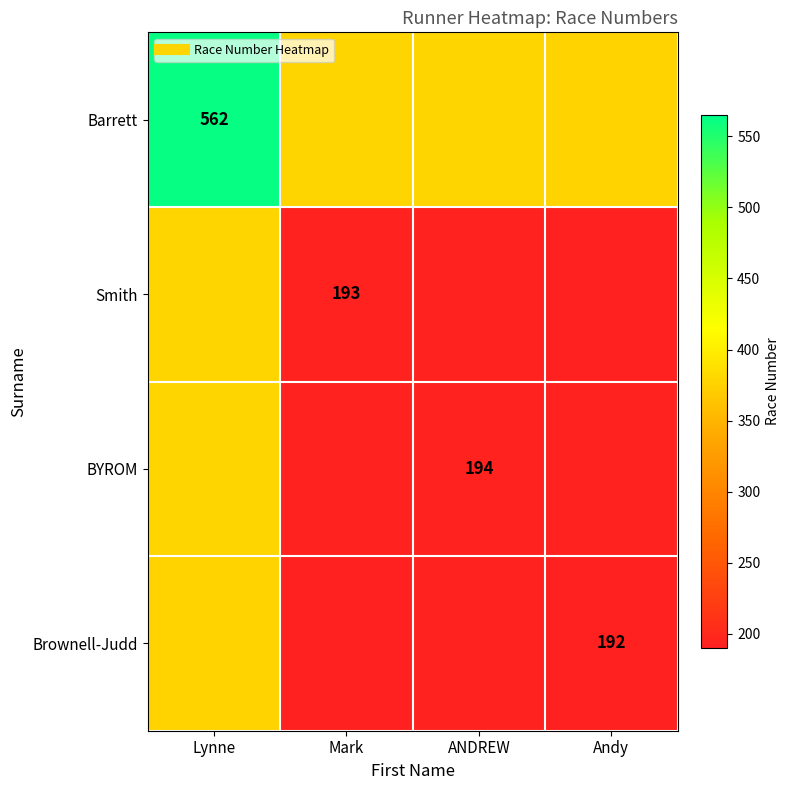

What is the sum of the Smith values at ANDREW and Andy?

386.0